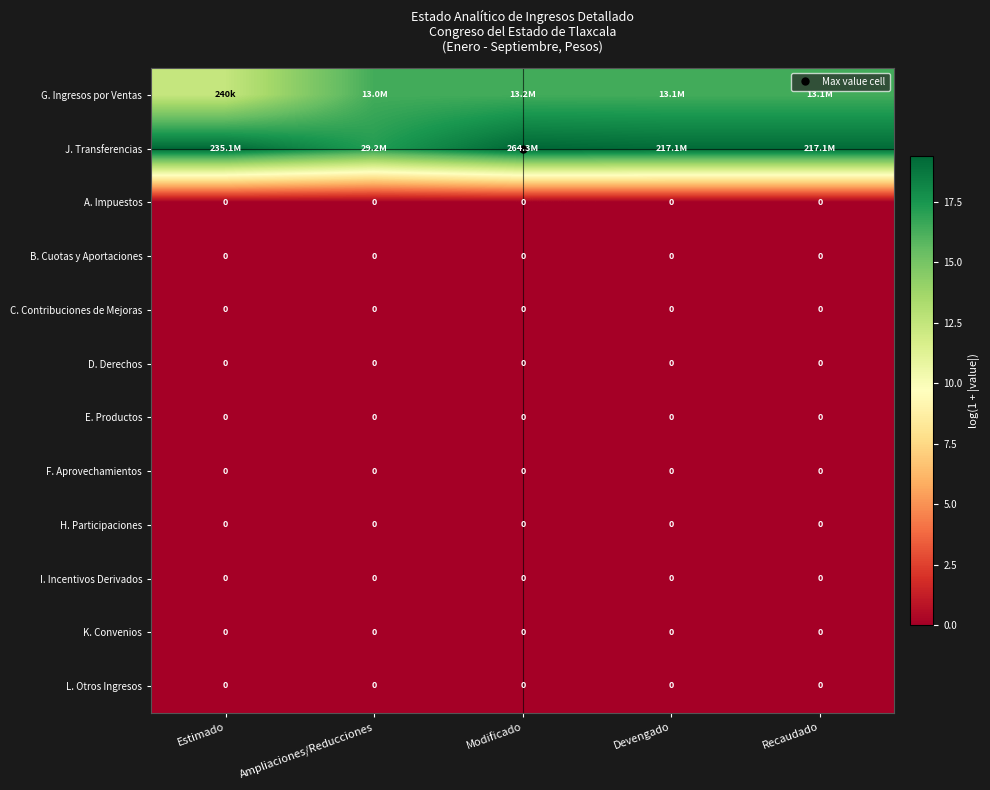

Which series has the largest total across all categories?

J. Transferencias